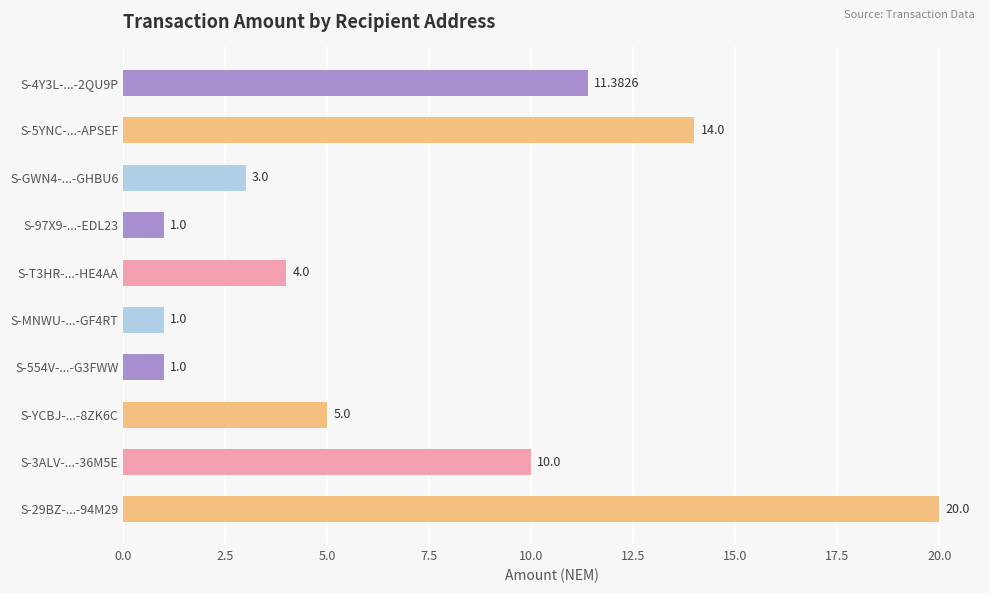

What is the difference between the maximum and minimum values?

19.0